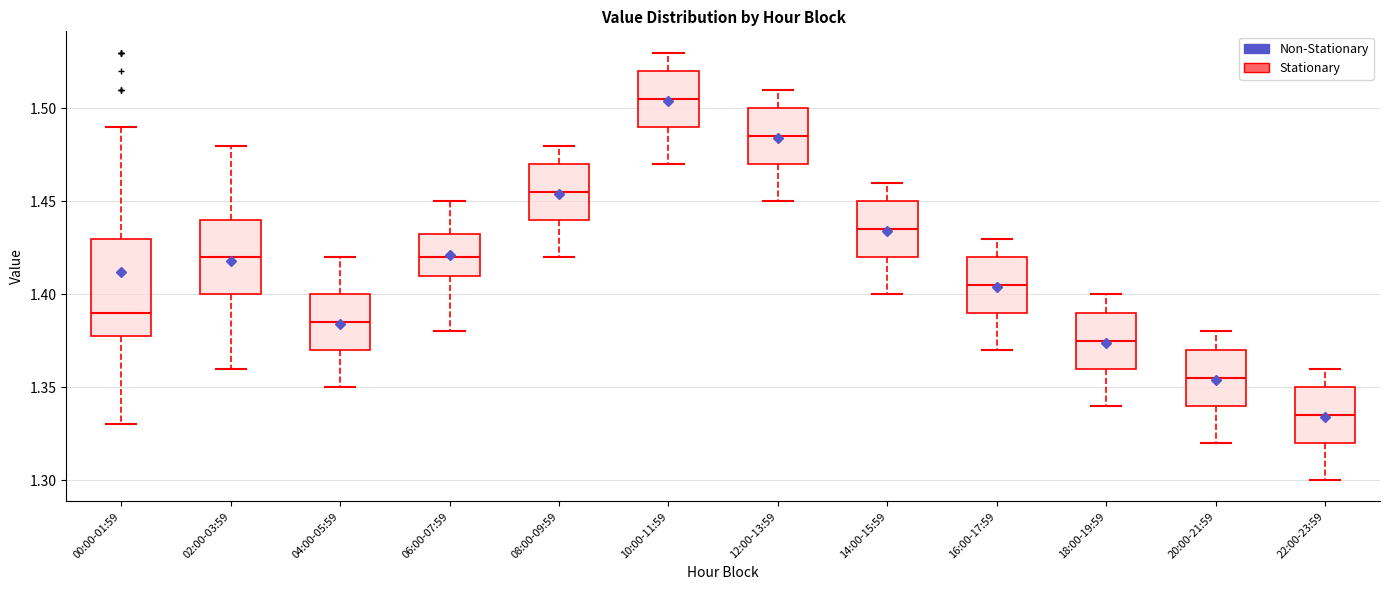

Reading left to right, transcribe this box plot: for each box, give where its median line is, the range the box spans, and where its two whiskers end, as read against the y-axis. The values are not printed on the chart, so give them approximately, as read against the axis.

00:00-01:59: median 1.390, box 1.380 to 1.430, whiskers 1.330 to 1.490
02:00-03:59: median 1.420, box 1.400 to 1.440, whiskers 1.360 to 1.480
04:00-05:59: median 1.385, box 1.370 to 1.400, whiskers 1.350 to 1.420
06:00-07:59: median 1.420, box 1.410 to 1.435, whiskers 1.380 to 1.450
08:00-09:59: median 1.455, box 1.440 to 1.470, whiskers 1.420 to 1.480
10:00-11:59: median 1.505, box 1.490 to 1.520, whiskers 1.470 to 1.530
12:00-13:59: median 1.485, box 1.470 to 1.500, whiskers 1.450 to 1.510
14:00-15:59: median 1.435, box 1.420 to 1.450, whiskers 1.400 to 1.460
16:00-17:59: median 1.405, box 1.390 to 1.420, whiskers 1.370 to 1.430
18:00-19:59: median 1.375, box 1.360 to 1.390, whiskers 1.340 to 1.400
20:00-21:59: median 1.355, box 1.340 to 1.370, whiskers 1.320 to 1.380
22:00-23:59: median 1.335, box 1.320 to 1.350, whiskers 1.300 to 1.360